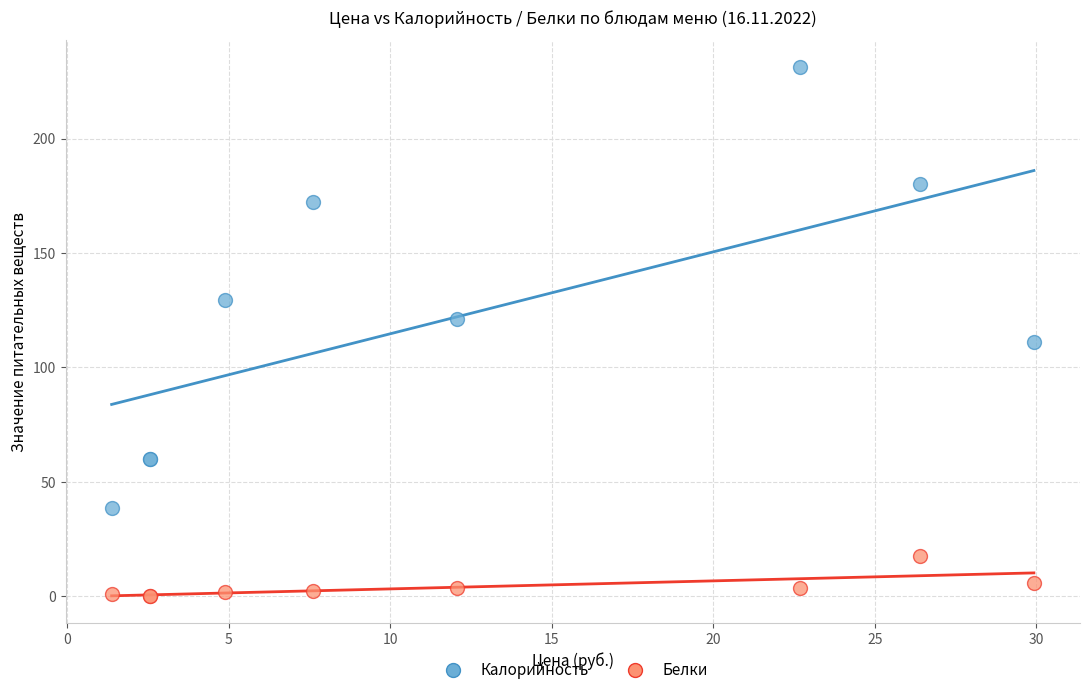

In the Калорийность series, what Y value is closest to 135?

129.3